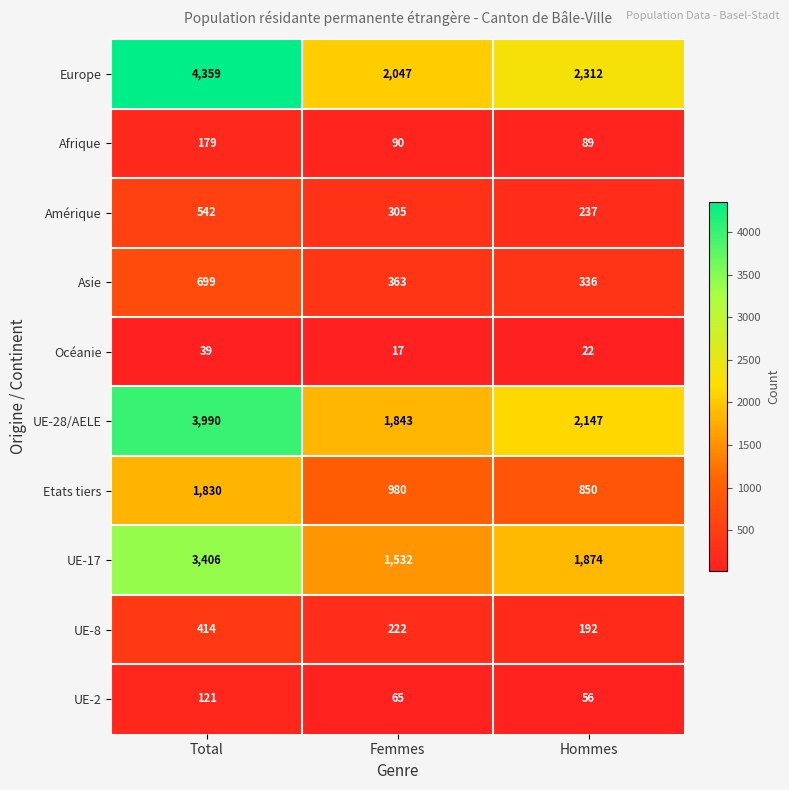

How many categories are shown in the chart?

3